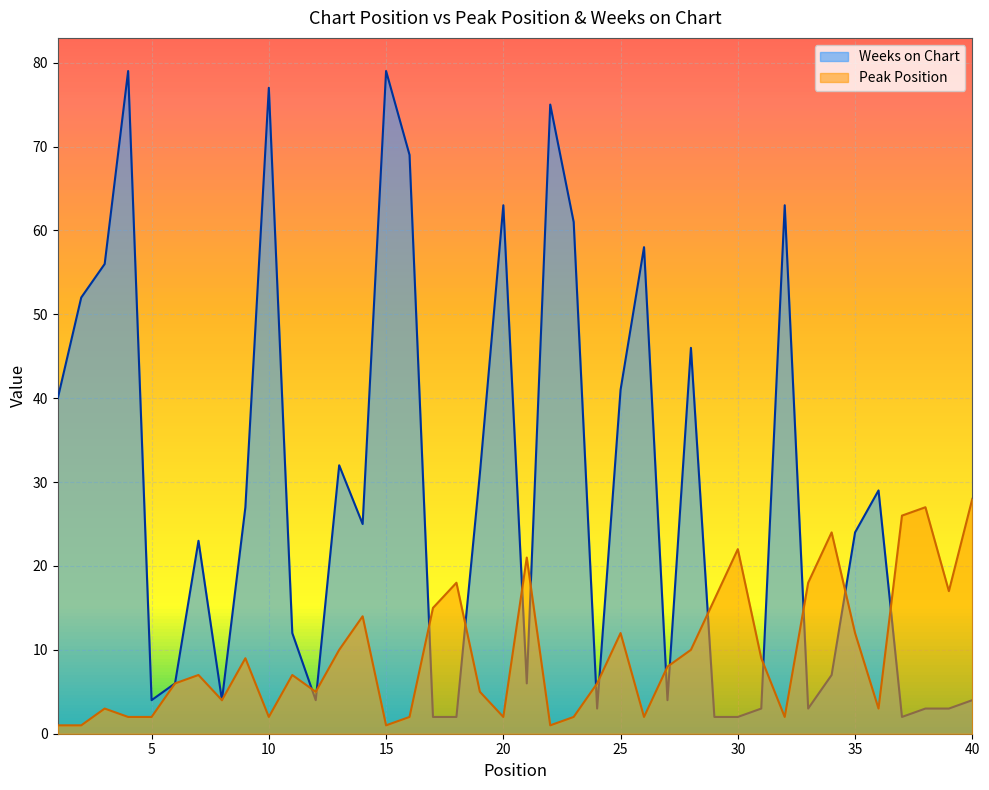

At which label does Weeks on Chart first exceed 24?

1